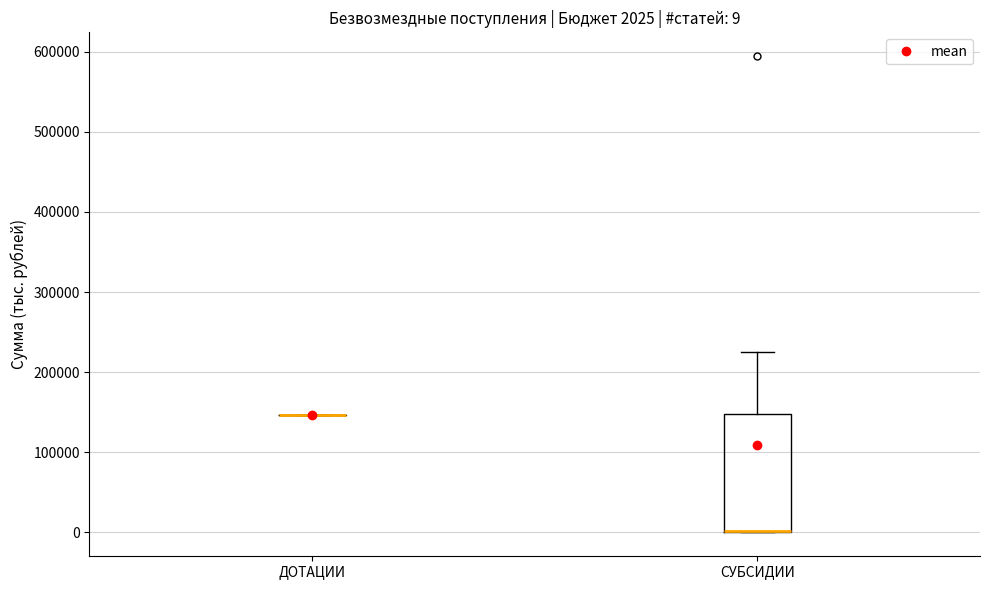

Comparing the boxes themselves (not the whiskers), which one is the tallest?

СУБСИДИИ